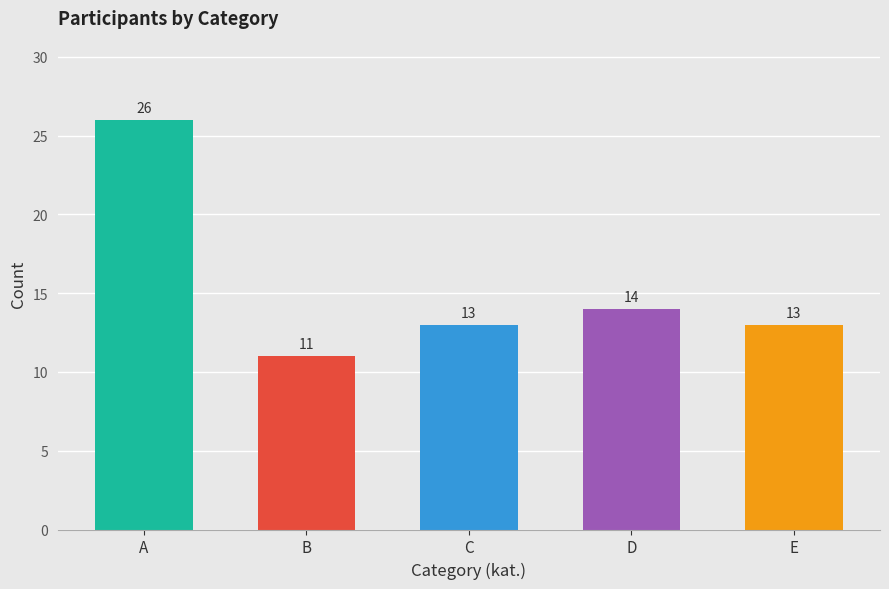

What is the value of the 1st bar from the left?

26